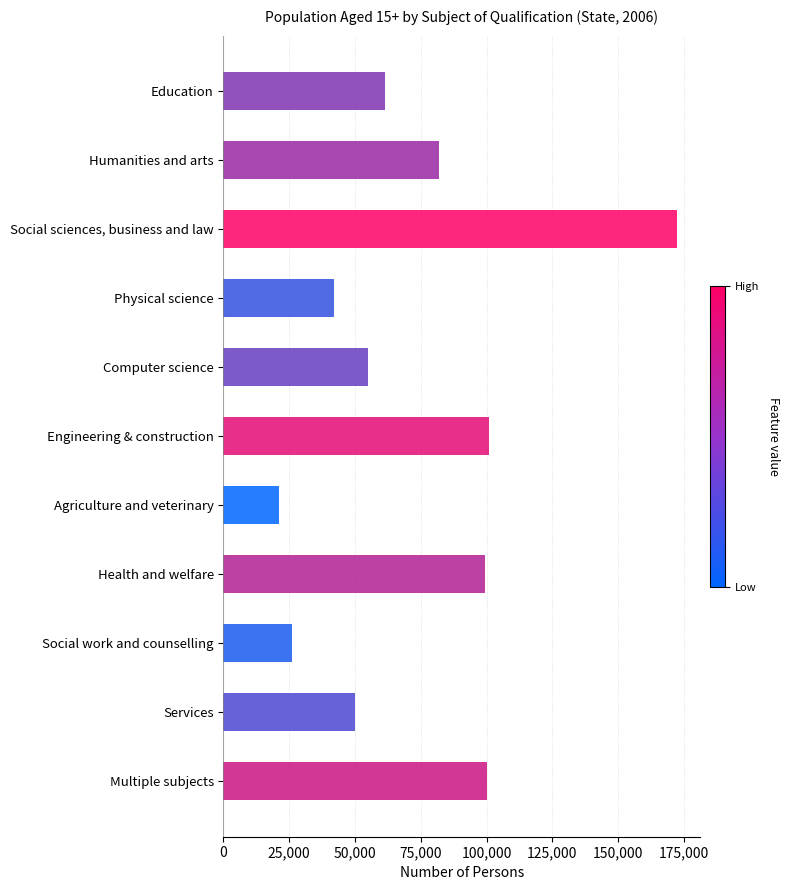

What is the greatest value displayed?

172519